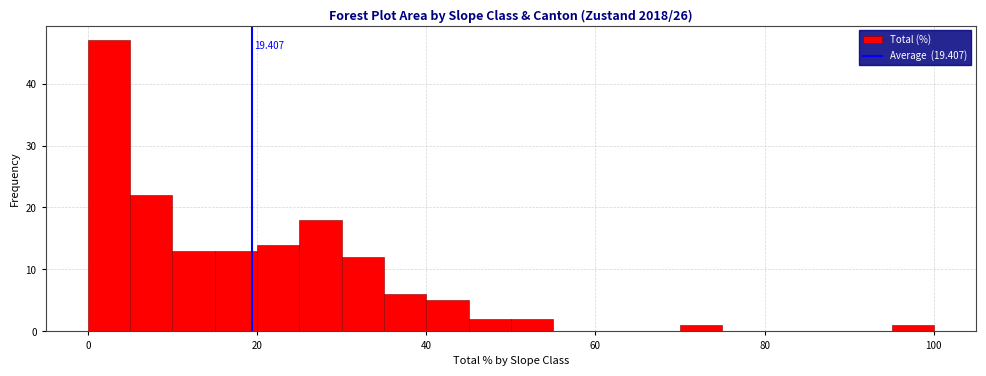

Read against the x-axis, roughly where is the centre of the tallest bar?

2